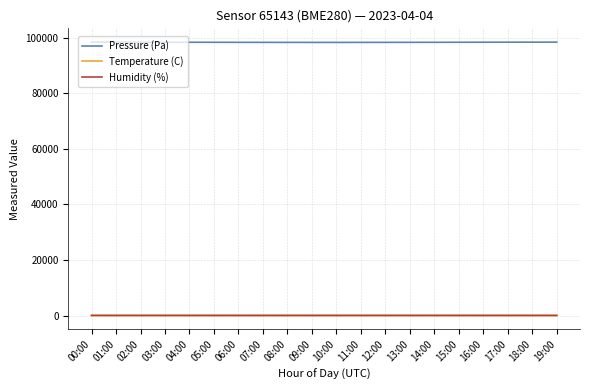

The Pressure (Pa) series shows 62534.7 at 06:00. True or false?

False